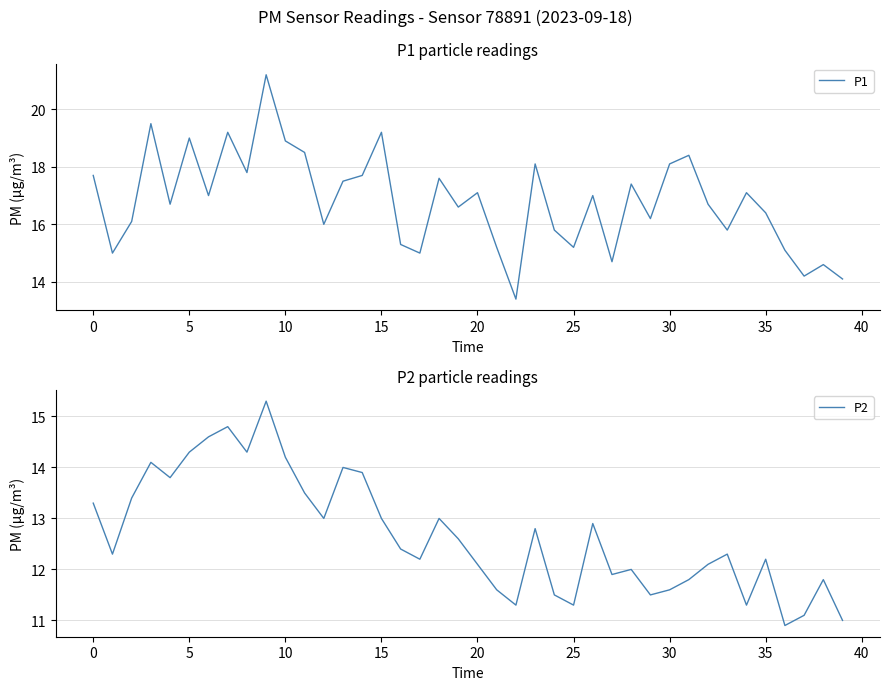

The P2 series shows 25.3 at 5. True or false?

False